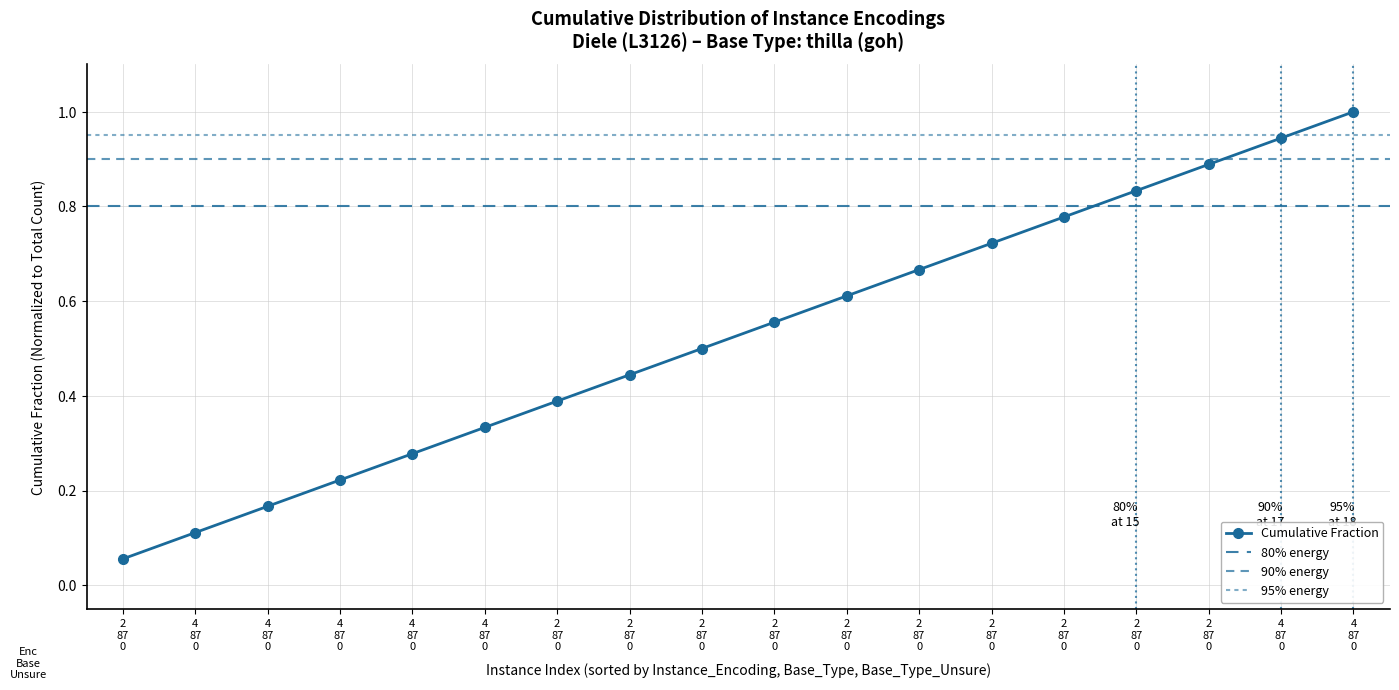

What is the sum of all values?

9.5